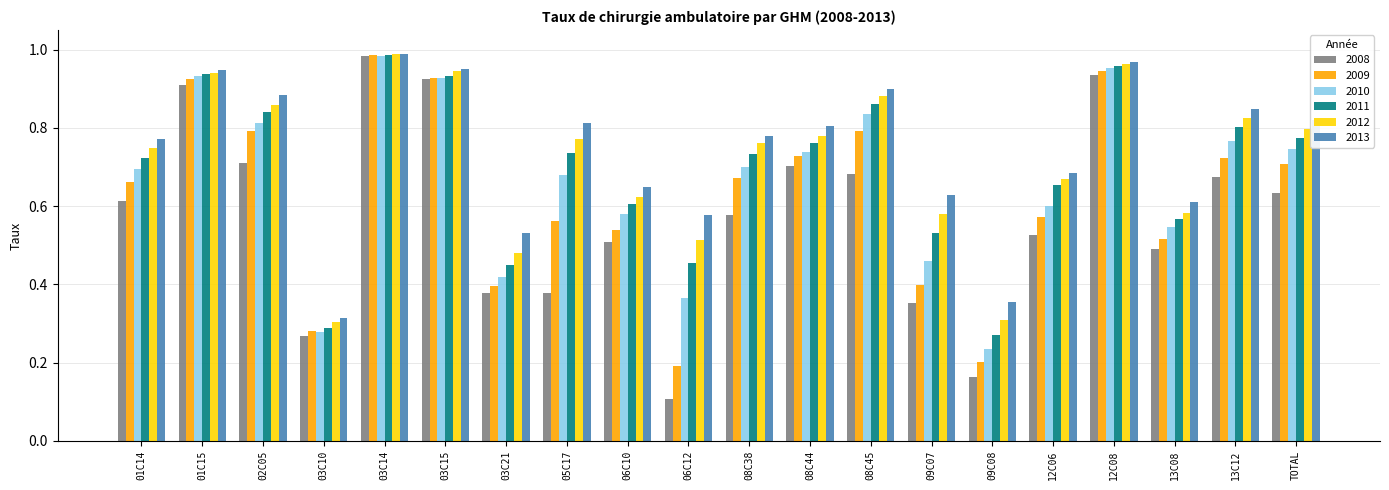

Which category has the highest value in the 2010 series?

03C14